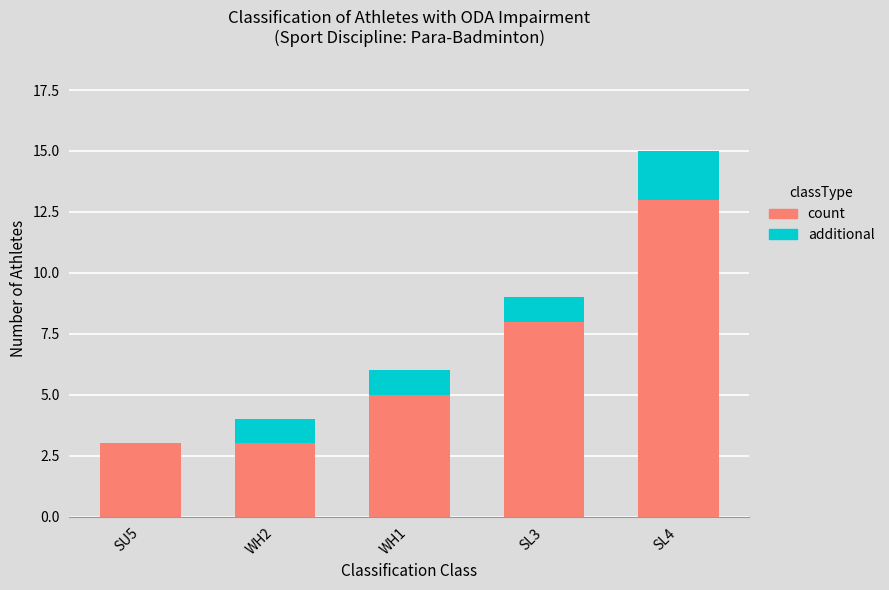

The value of count at SL4 is 13. True or false?

True